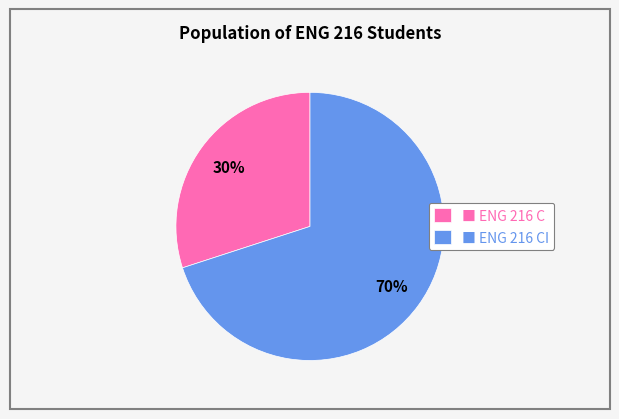

Is there a majority slice in this chart?

Yes